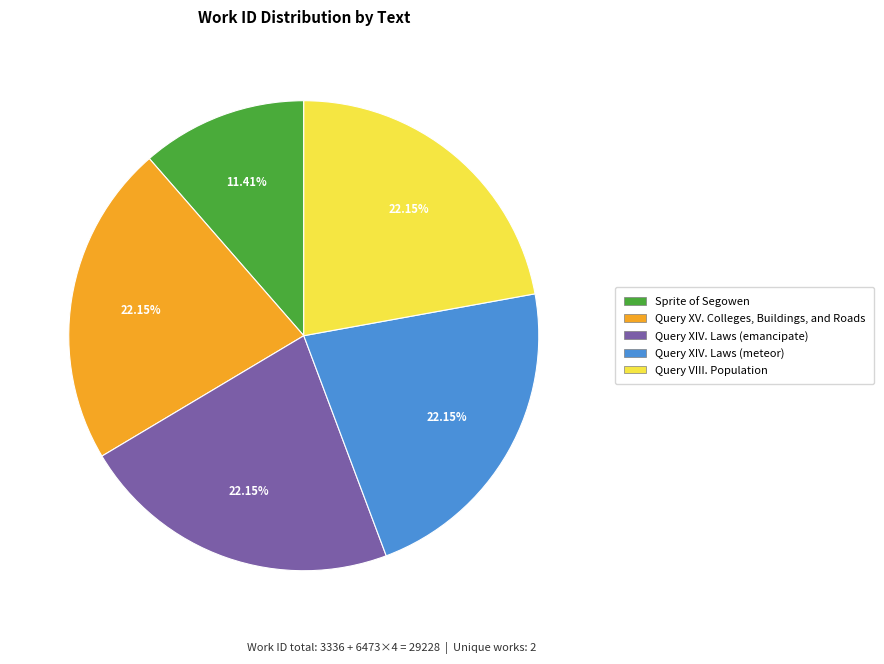

Is there a majority slice in this chart?

No